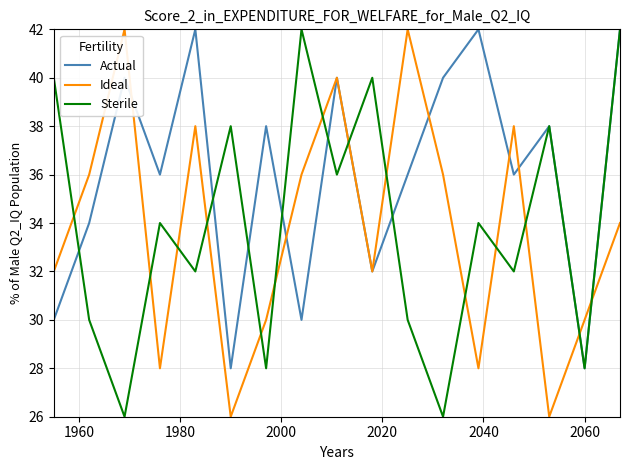

What is the maximum value for Ideal?

42